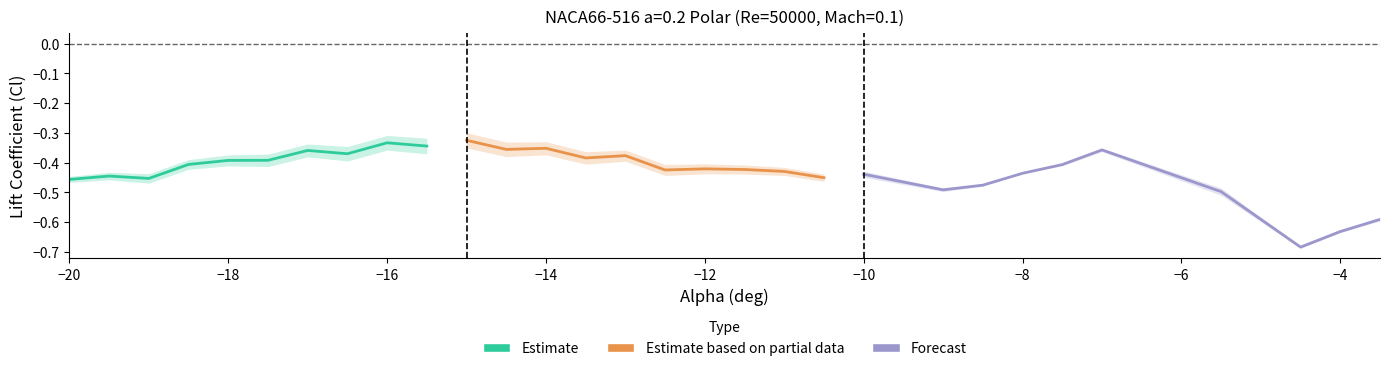

How many interior local valleys does the Estimate based on partial data series have?

3